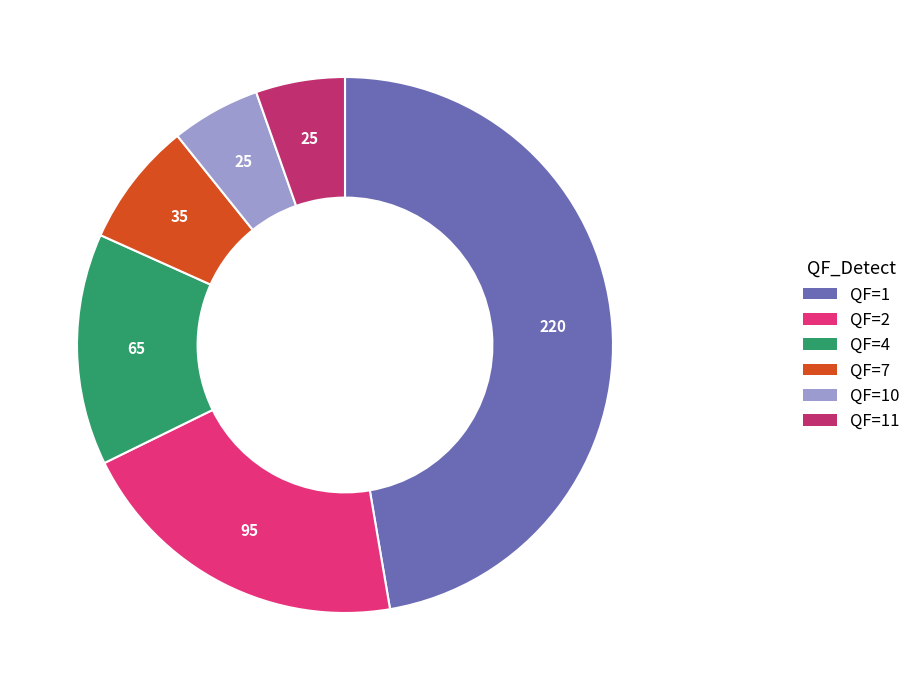

Is there any slice that represents more than half of the pie?

No